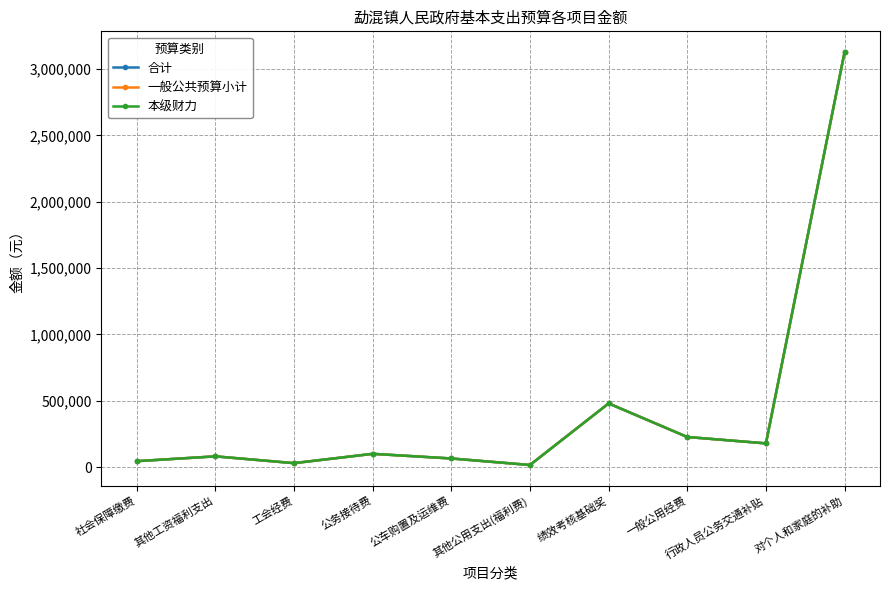

Does the chart have visible grid lines?

Yes